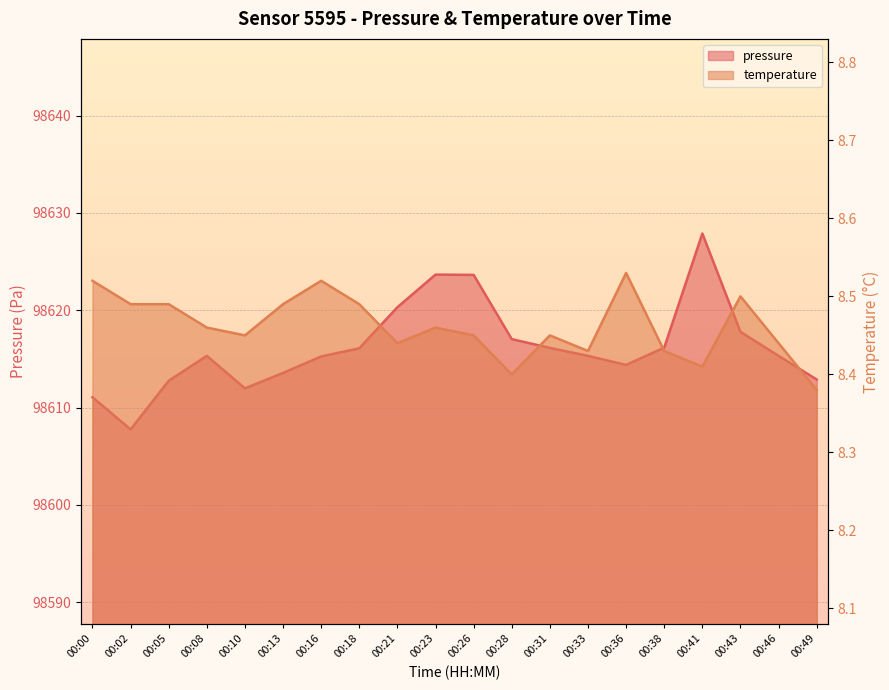

What is the value of the pressure point at the 13th from the left?

98616.1